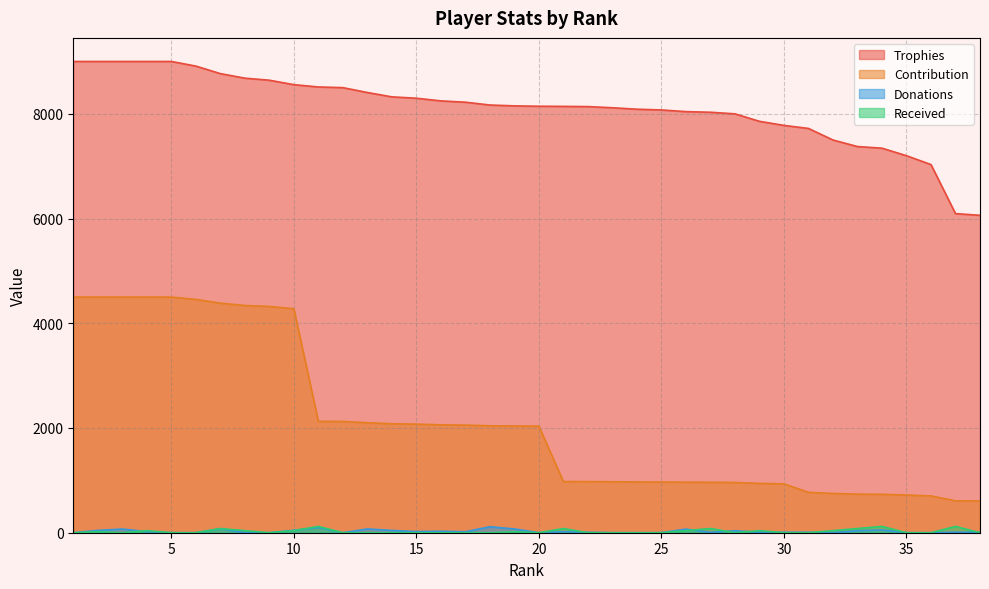

What is the greatest value displayed?

9000